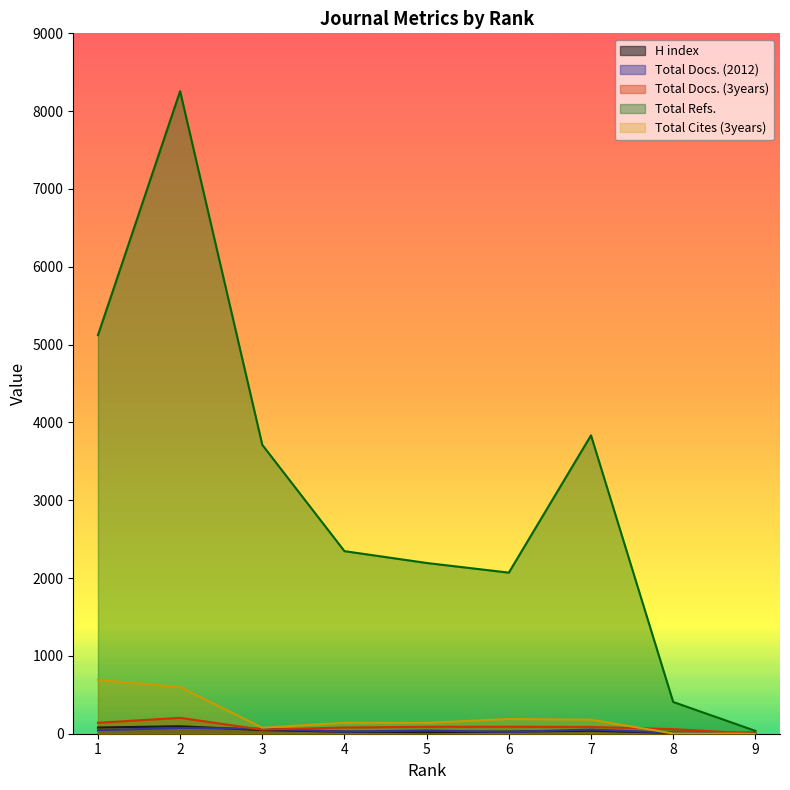

Where do Total Docs. (2012) and Total Docs. (3years) first cross each other?

2 and 3